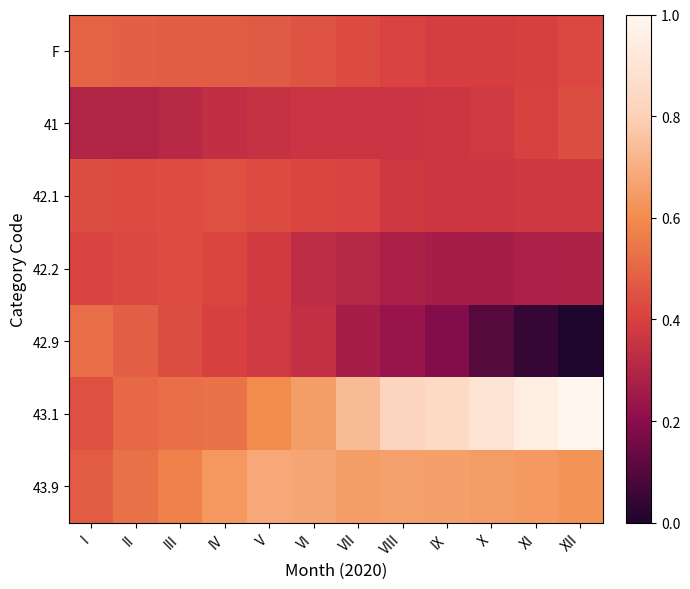

At how many categories does at least one series exceed 97?

12